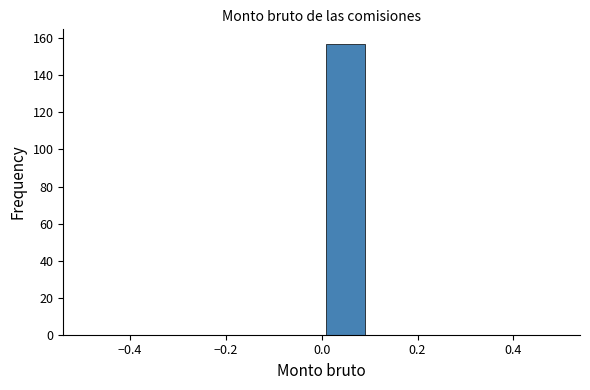

Which range on the x-axis has the tallest bar?

0.0 to 0.1